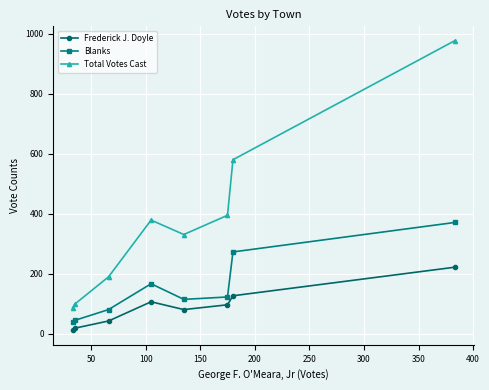

Does the chart have visible grid lines?

Yes